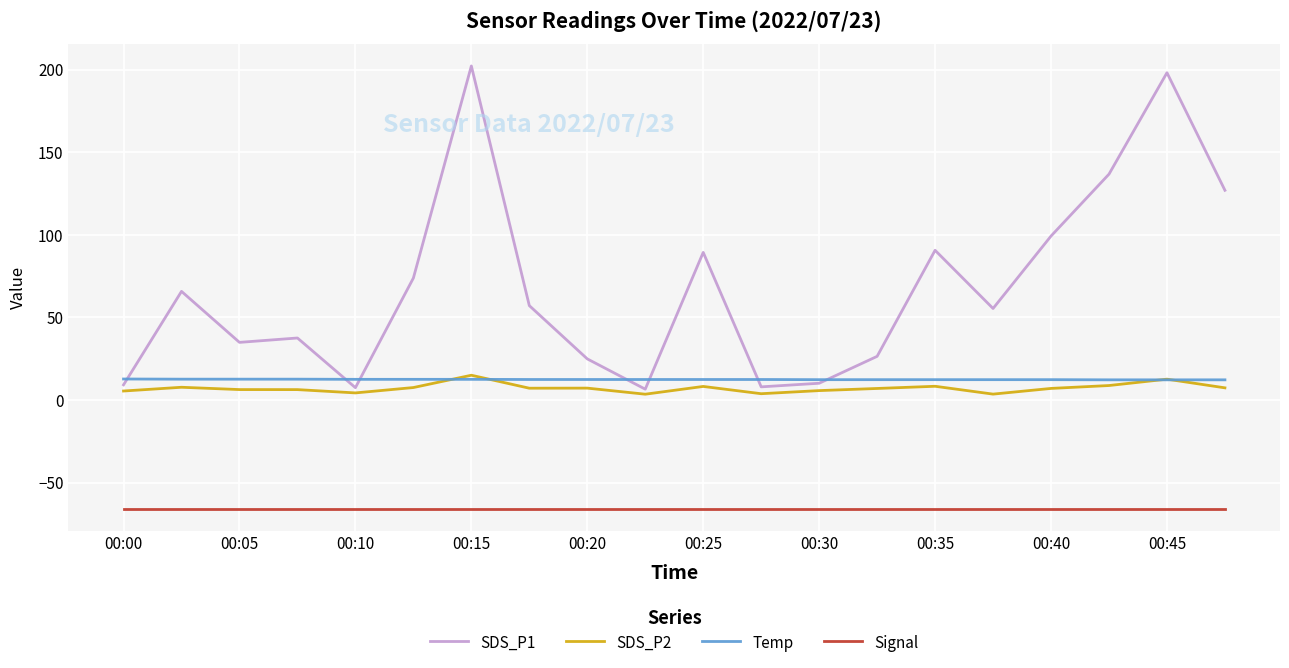

Which series has the largest range (max minus min)?

SDS_P1